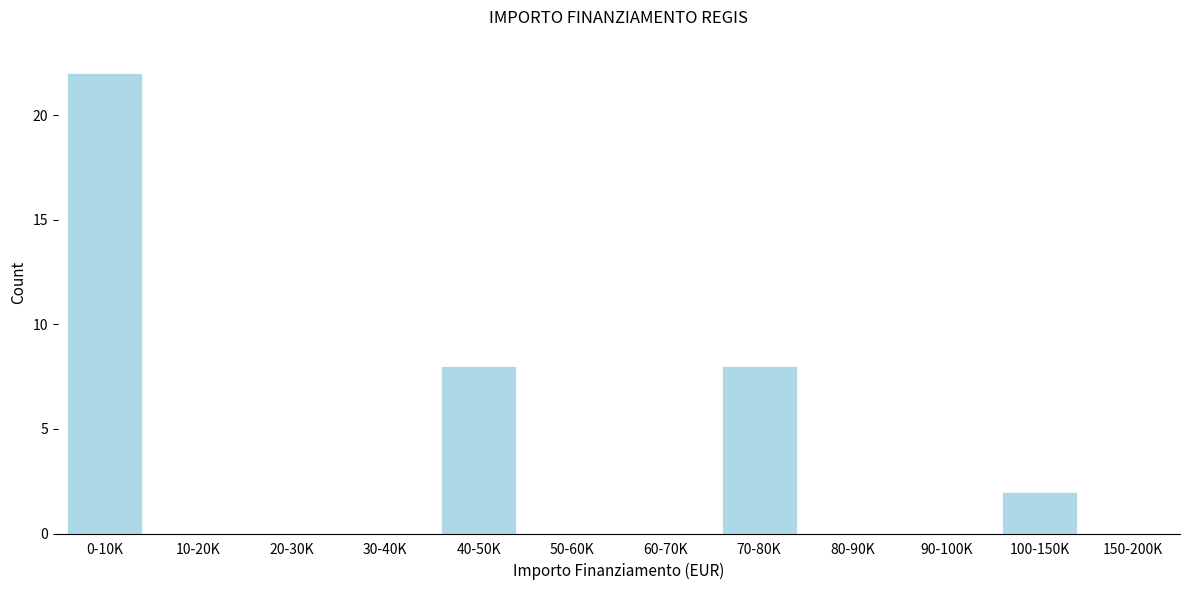

Reading left to right, transcribe all the data shown in this chart.

0-10K=22	10-20K=0	20-30K=0	30-40K=0	40-50K=8	50-60K=0	60-70K=0	70-80K=8	80-90K=0	90-100K=0	100-150K=2	150-200K=0